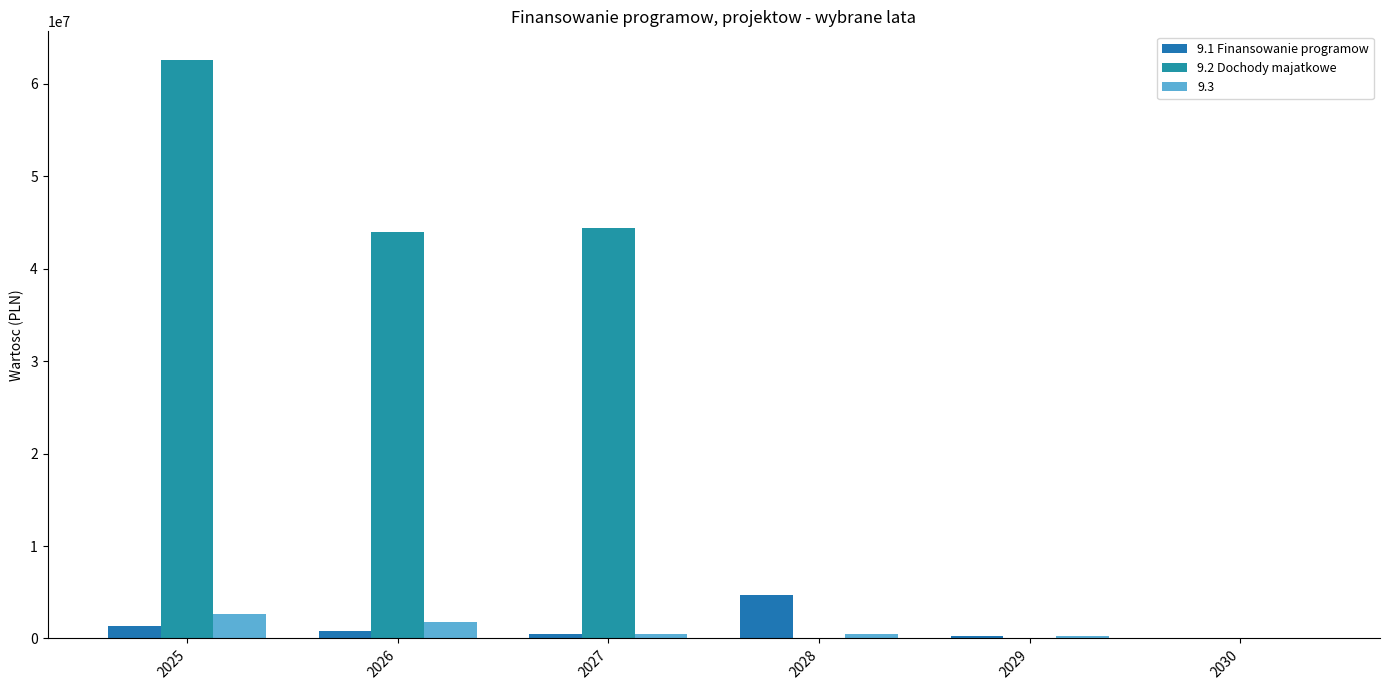

The 9.2 Dochody majatkowe series shows 94877400.7 at 2025. True or false?

False